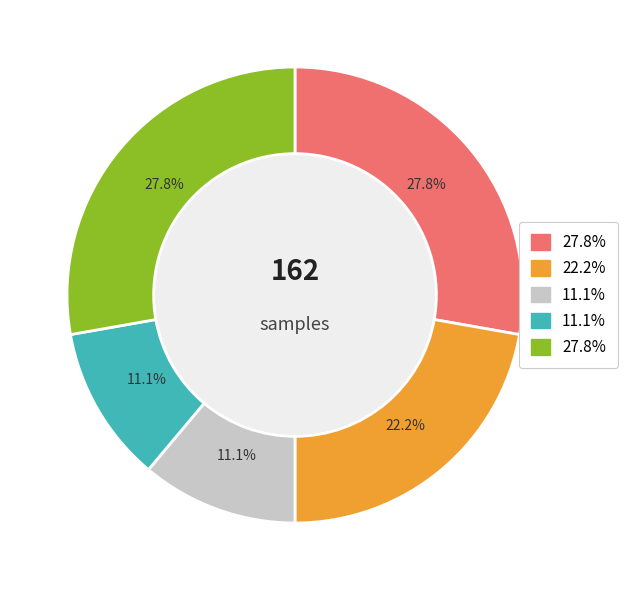

Does any single category account for the majority?

No